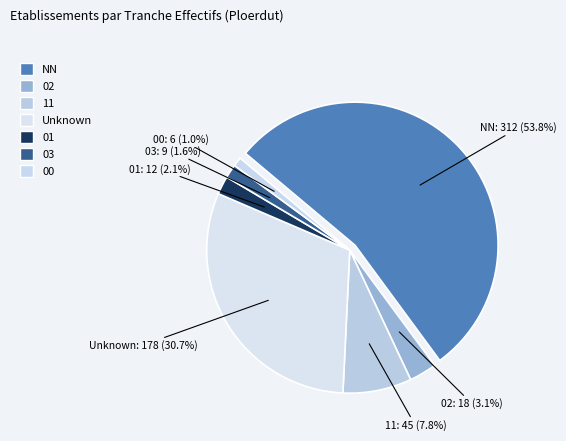

What is the change in value from 11 to 01?

-33